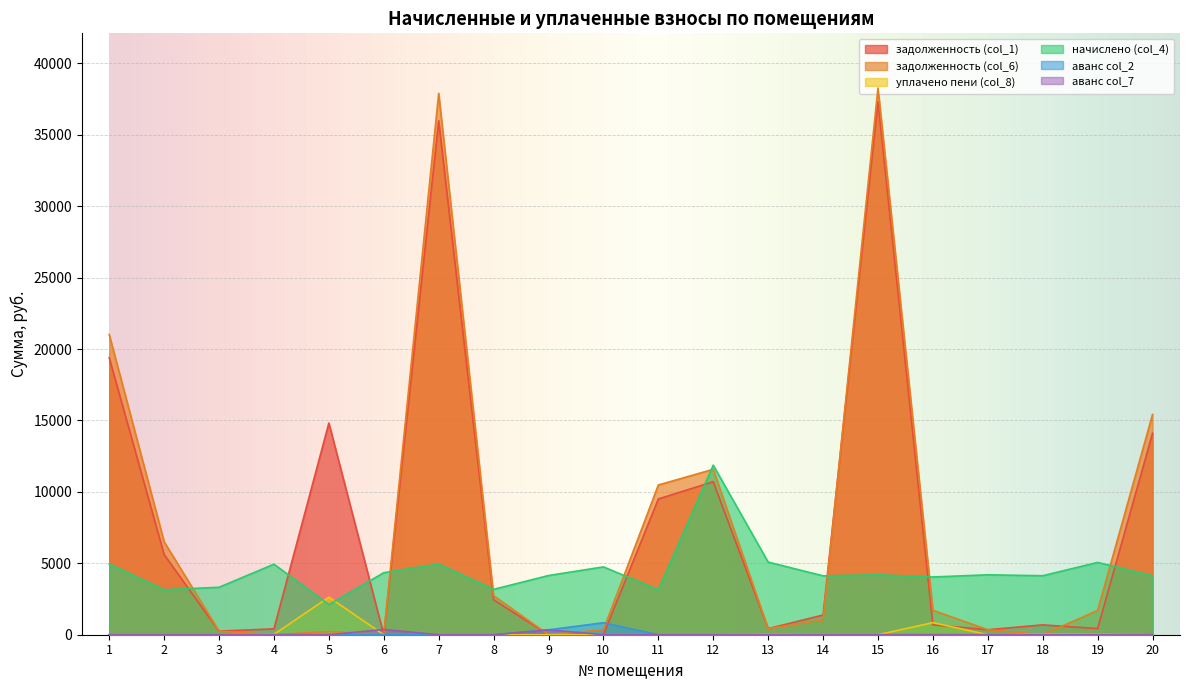

Which label corresponds to the largest value in the chart?

15